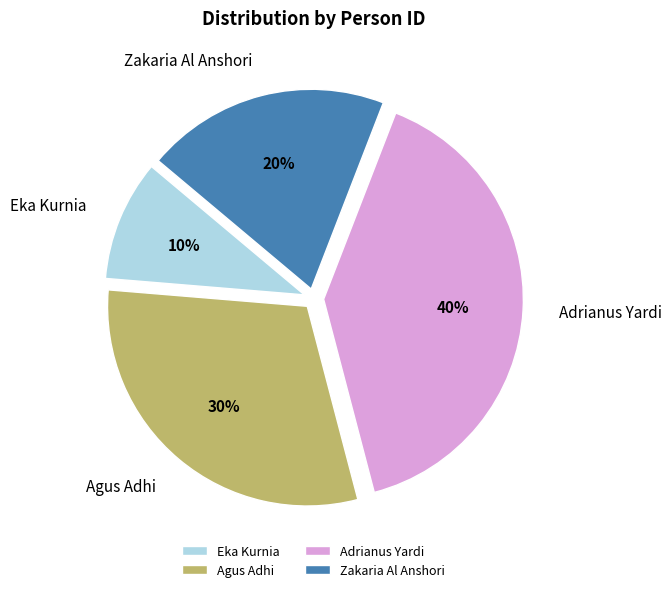

Rank the categories by value from highest to lowest.

Adrianus Yardi, Agus Adhi, Zakaria Al Anshori, Eka Kurnia